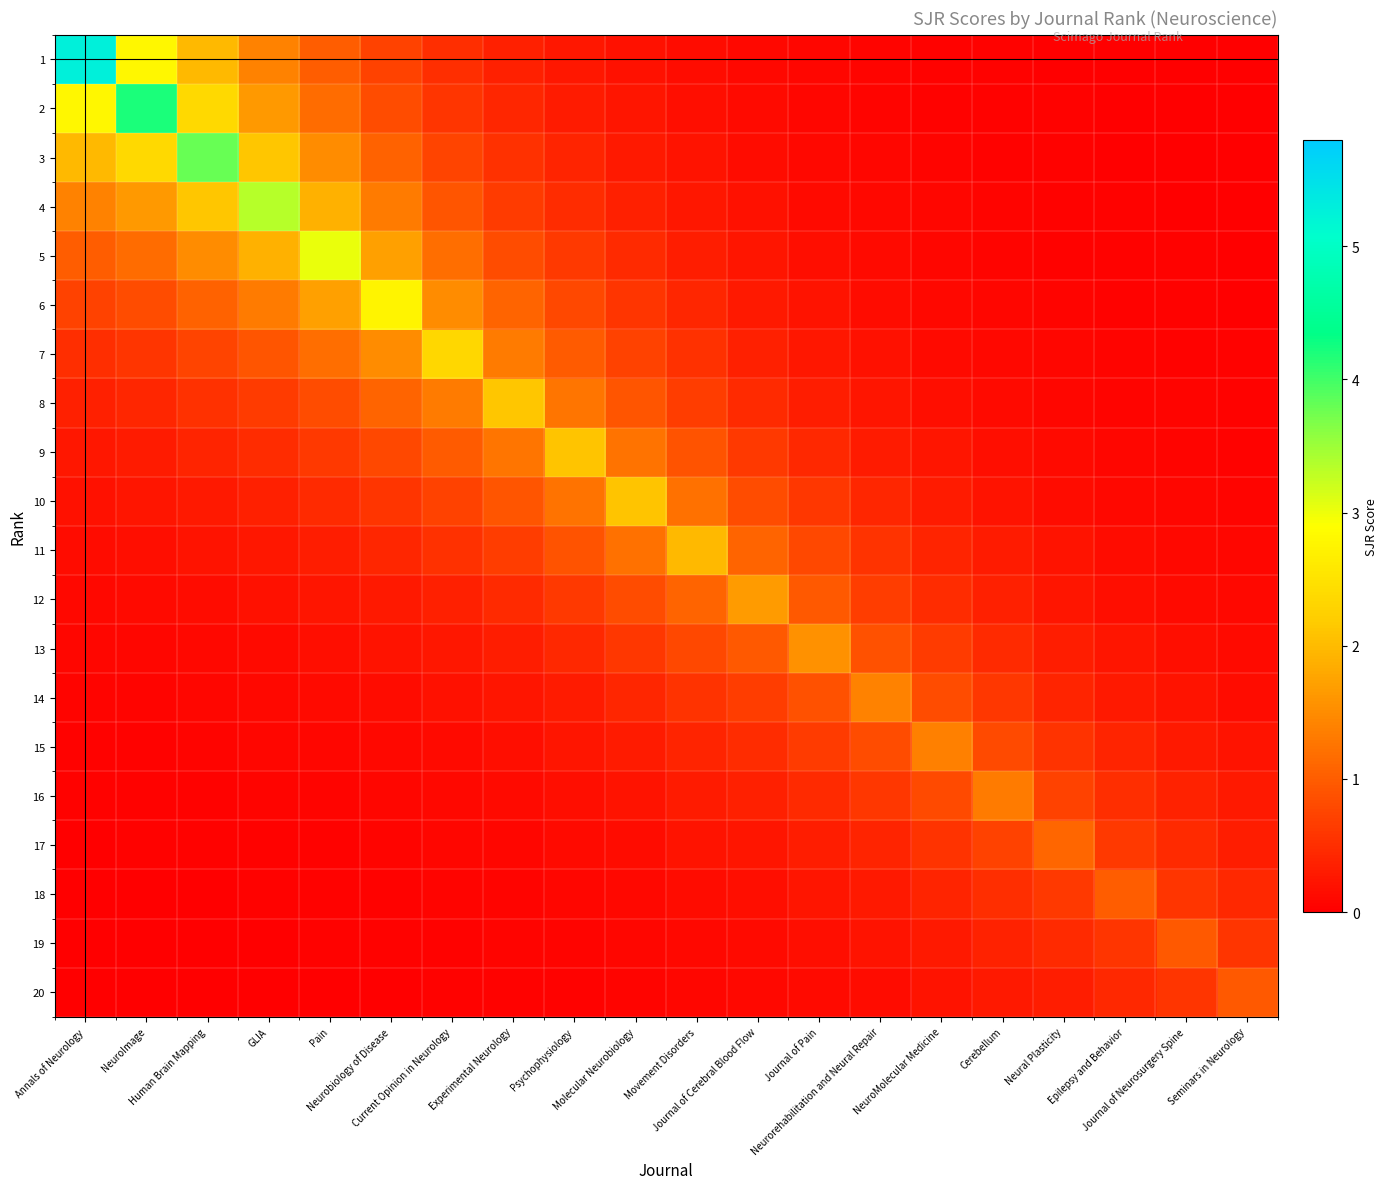

Reading left to right, list all the values displayed in this chart.

1: Annals of Neurology=5.3	NeuroImage=2.8	Human Brain Mapping=2.0	GLIA=1.4	Pain=1.0	Neurobiology of Disease=0.7	Current Opinion in Neurology=0.5	Experimental Neurology=0.4	Psychophysiology=0.3	Molecular Neurobiology=0.2	Movement Disorders=0.1	Journal of Cerebral Blood Flow=0.1	Journal of Pain=0.1	Neurorehabilitation and Neural Repair=0.1	NeuroMolecular Medicine=0.0	Cerebellum=0.0	Neural Plasticity=0.0	Epilepsy and Behavior=0.0	Journal of Neurosurgery Spine=0.0	Seminars in Neurology=0.0
2: Annals of Neurology=2.8	NeuroImage=4.2	Human Brain Mapping=2.4	GLIA=1.7	Pain=1.2	Neurobiology of Disease=0.8	Current Opinion in Neurology=0.6	Experimental Neurology=0.4	Psychophysiology=0.3	Molecular Neurobiology=0.2	Movement Disorders=0.2	Journal of Cerebral Blood Flow=0.1	Journal of Pain=0.1	Neurorehabilitation and Neural Repair=0.1	NeuroMolecular Medicine=0.0	Cerebellum=0.0	Neural Plasticity=0.0	Epilepsy and Behavior=0.0	Journal of Neurosurgery Spine=0.0	Seminars in Neurology=0.0
3: Annals of Neurology=2.0	NeuroImage=2.4	Human Brain Mapping=3.8	GLIA=2.1	Pain=1.5	Neurobiology of Disease=1.1	Current Opinion in Neurology=0.7	Experimental Neurology=0.5	Psychophysiology=0.4	Molecular Neurobiology=0.3	Movement Disorders=0.2	Journal of Cerebral Blood Flow=0.1	Journal of Pain=0.1	Neurorehabilitation and Neural Repair=0.1	NeuroMolecular Medicine=0.1	Cerebellum=0.0	Neural Plasticity=0.0	Epilepsy and Behavior=0.0	Journal of Neurosurgery Spine=0.0	Seminars in Neurology=0.0
4: Annals of Neurology=1.4	NeuroImage=1.7	Human Brain Mapping=2.1	GLIA=3.3	Pain=1.9	Neurobiology of Disease=1.3	Current Opinion in Neurology=0.9	Experimental Neurology=0.7	Psychophysiology=0.5	Molecular Neurobiology=0.4	Movement Disorders=0.3	Journal of Cerebral Blood Flow=0.2	Journal of Pain=0.1	Neurorehabilitation and Neural Repair=0.1	NeuroMolecular Medicine=0.1	Cerebellum=0.1	Neural Plasticity=0.0	Epilepsy and Behavior=0.0	Journal of Neurosurgery Spine=0.0	Seminars in Neurology=0.0
5: Annals of Neurology=1.0	NeuroImage=1.2	Human Brain Mapping=1.5	GLIA=1.9	Pain=3.0	Neurobiology of Disease=1.7	Current Opinion in Neurology=1.2	Experimental Neurology=0.8	Psychophysiology=0.6	Molecular Neurobiology=0.5	Movement Disorders=0.3	Journal of Cerebral Blood Flow=0.2	Journal of Pain=0.2	Neurorehabilitation and Neural Repair=0.1	NeuroMolecular Medicine=0.1	Cerebellum=0.1	Neural Plasticity=0.0	Epilepsy and Behavior=0.0	Journal of Neurosurgery Spine=0.0	Seminars in Neurology=0.0
6: Annals of Neurology=0.7	NeuroImage=0.8	Human Brain Mapping=1.1	GLIA=1.3	Pain=1.7	Neurobiology of Disease=2.7	Current Opinion in Neurology=1.5	Experimental Neurology=1.1	Psychophysiology=0.8	Molecular Neurobiology=0.6	Movement Disorders=0.4	Journal of Cerebral Blood Flow=0.3	Journal of Pain=0.2	Neurorehabilitation and Neural Repair=0.1	NeuroMolecular Medicine=0.1	Cerebellum=0.1	Neural Plasticity=0.1	Epilepsy and Behavior=0.0	Journal of Neurosurgery Spine=0.0	Seminars in Neurology=0.0
7: Annals of Neurology=0.5	NeuroImage=0.6	Human Brain Mapping=0.7	GLIA=0.9	Pain=1.2	Neurobiology of Disease=1.5	Current Opinion in Neurology=2.3	Experimental Neurology=1.3	Psychophysiology=1.0	Molecular Neurobiology=0.7	Movement Disorders=0.5	Journal of Cerebral Blood Flow=0.4	Journal of Pain=0.3	Neurorehabilitation and Neural Repair=0.2	NeuroMolecular Medicine=0.1	Cerebellum=0.1	Neural Plasticity=0.1	Epilepsy and Behavior=0.0	Journal of Neurosurgery Spine=0.0	Seminars in Neurology=0.0
8: Annals of Neurology=0.4	NeuroImage=0.4	Human Brain Mapping=0.5	GLIA=0.7	Pain=0.8	Neurobiology of Disease=1.1	Current Opinion in Neurology=1.3	Experimental Neurology=2.1	Psychophysiology=1.3	Molecular Neurobiology=0.9	Movement Disorders=0.7	Journal of Cerebral Blood Flow=0.5	Journal of Pain=0.3	Neurorehabilitation and Neural Repair=0.2	NeuroMolecular Medicine=0.2	Cerebellum=0.1	Neural Plasticity=0.1	Epilepsy and Behavior=0.1	Journal of Neurosurgery Spine=0.0	Seminars in Neurology=0.0
9: Annals of Neurology=0.3	NeuroImage=0.3	Human Brain Mapping=0.4	GLIA=0.5	Pain=0.6	Neurobiology of Disease=0.8	Current Opinion in Neurology=1.0	Experimental Neurology=1.3	Psychophysiology=2.1	Molecular Neurobiology=1.2	Movement Disorders=0.9	Journal of Cerebral Blood Flow=0.6	Journal of Pain=0.4	Neurorehabilitation and Neural Repair=0.3	NeuroMolecular Medicine=0.2	Cerebellum=0.2	Neural Plasticity=0.1	Epilepsy and Behavior=0.1	Journal of Neurosurgery Spine=0.1	Seminars in Neurology=0.0
10: Annals of Neurology=0.2	NeuroImage=0.2	Human Brain Mapping=0.3	GLIA=0.4	Pain=0.5	Neurobiology of Disease=0.6	Current Opinion in Neurology=0.7	Experimental Neurology=0.9	Psychophysiology=1.2	Molecular Neurobiology=2.1	Movement Disorders=1.2	Journal of Cerebral Blood Flow=0.8	Journal of Pain=0.6	Neurorehabilitation and Neural Repair=0.4	NeuroMolecular Medicine=0.3	Cerebellum=0.2	Neural Plasticity=0.2	Epilepsy and Behavior=0.1	Journal of Neurosurgery Spine=0.1	Seminars in Neurology=0.1
11: Annals of Neurology=0.1	NeuroImage=0.2	Human Brain Mapping=0.2	GLIA=0.3	Pain=0.3	Neurobiology of Disease=0.4	Current Opinion in Neurology=0.5	Experimental Neurology=0.7	Psychophysiology=0.9	Molecular Neurobiology=1.2	Movement Disorders=2.0	Journal of Cerebral Blood Flow=1.1	Journal of Pain=0.8	Neurorehabilitation and Neural Repair=0.5	NeuroMolecular Medicine=0.4	Cerebellum=0.3	Neural Plasticity=0.2	Epilepsy and Behavior=0.1	Journal of Neurosurgery Spine=0.1	Seminars in Neurology=0.1
12: Annals of Neurology=0.1	NeuroImage=0.1	Human Brain Mapping=0.1	GLIA=0.2	Pain=0.2	Neurobiology of Disease=0.3	Current Opinion in Neurology=0.4	Experimental Neurology=0.5	Psychophysiology=0.6	Molecular Neurobiology=0.8	Movement Disorders=1.1	Journal of Cerebral Blood Flow=1.7	Journal of Pain=1.0	Neurorehabilitation and Neural Repair=0.7	NeuroMolecular Medicine=0.5	Cerebellum=0.4	Neural Plasticity=0.2	Epilepsy and Behavior=0.2	Journal of Neurosurgery Spine=0.1	Seminars in Neurology=0.1
13: Annals of Neurology=0.1	NeuroImage=0.1	Human Brain Mapping=0.1	GLIA=0.1	Pain=0.2	Neurobiology of Disease=0.2	Current Opinion in Neurology=0.3	Experimental Neurology=0.3	Psychophysiology=0.4	Molecular Neurobiology=0.6	Movement Disorders=0.8	Journal of Cerebral Blood Flow=1.0	Journal of Pain=1.5	Neurorehabilitation and Neural Repair=0.9	NeuroMolecular Medicine=0.6	Cerebellum=0.5	Neural Plasticity=0.3	Epilepsy and Behavior=0.2	Journal of Neurosurgery Spine=0.2	Seminars in Neurology=0.1
14: Annals of Neurology=0.1	NeuroImage=0.1	Human Brain Mapping=0.1	GLIA=0.1	Pain=0.1	Neurobiology of Disease=0.1	Current Opinion in Neurology=0.2	Experimental Neurology=0.2	Psychophysiology=0.3	Molecular Neurobiology=0.4	Movement Disorders=0.5	Journal of Cerebral Blood Flow=0.7	Journal of Pain=0.9	Neurorehabilitation and Neural Repair=1.4	NeuroMolecular Medicine=0.8	Cerebellum=0.6	Neural Plasticity=0.4	Epilepsy and Behavior=0.3	Journal of Neurosurgery Spine=0.2	Seminars in Neurology=0.2
15: Annals of Neurology=0.0	NeuroImage=0.0	Human Brain Mapping=0.1	GLIA=0.1	Pain=0.1	Neurobiology of Disease=0.1	Current Opinion in Neurology=0.1	Experimental Neurology=0.2	Psychophysiology=0.2	Molecular Neurobiology=0.3	Movement Disorders=0.4	Journal of Cerebral Blood Flow=0.5	Journal of Pain=0.6	Neurorehabilitation and Neural Repair=0.8	NeuroMolecular Medicine=1.4	Cerebellum=0.8	Neural Plasticity=0.5	Epilepsy and Behavior=0.4	Journal of Neurosurgery Spine=0.3	Seminars in Neurology=0.2
16: Annals of Neurology=0.0	NeuroImage=0.0	Human Brain Mapping=0.0	GLIA=0.1	Pain=0.1	Neurobiology of Disease=0.1	Current Opinion in Neurology=0.1	Experimental Neurology=0.1	Psychophysiology=0.2	Molecular Neurobiology=0.2	Movement Disorders=0.3	Journal of Cerebral Blood Flow=0.4	Journal of Pain=0.5	Neurorehabilitation and Neural Repair=0.6	NeuroMolecular Medicine=0.8	Cerebellum=1.3	Neural Plasticity=0.7	Epilepsy and Behavior=0.5	Journal of Neurosurgery Spine=0.4	Seminars in Neurology=0.3
17: Annals of Neurology=0.0	NeuroImage=0.0	Human Brain Mapping=0.0	GLIA=0.0	Pain=0.0	Neurobiology of Disease=0.1	Current Opinion in Neurology=0.1	Experimental Neurology=0.1	Psychophysiology=0.1	Molecular Neurobiology=0.2	Movement Disorders=0.2	Journal of Cerebral Blood Flow=0.2	Journal of Pain=0.3	Neurorehabilitation and Neural Repair=0.4	NeuroMolecular Medicine=0.5	Cerebellum=0.7	Neural Plasticity=1.1	Epilepsy and Behavior=0.6	Journal of Neurosurgery Spine=0.5	Seminars in Neurology=0.3
18: Annals of Neurology=0.0	NeuroImage=0.0	Human Brain Mapping=0.0	GLIA=0.0	Pain=0.0	Neurobiology of Disease=0.0	Current Opinion in Neurology=0.0	Experimental Neurology=0.1	Psychophysiology=0.1	Molecular Neurobiology=0.1	Movement Disorders=0.1	Journal of Cerebral Blood Flow=0.2	Journal of Pain=0.2	Neurorehabilitation and Neural Repair=0.3	NeuroMolecular Medicine=0.4	Cerebellum=0.5	Neural Plasticity=0.6	Epilepsy and Behavior=1.0	Journal of Neurosurgery Spine=0.6	Seminars in Neurology=0.4
19: Annals of Neurology=0.0	NeuroImage=0.0	Human Brain Mapping=0.0	GLIA=0.0	Pain=0.0	Neurobiology of Disease=0.0	Current Opinion in Neurology=0.0	Experimental Neurology=0.0	Psychophysiology=0.1	Molecular Neurobiology=0.1	Movement Disorders=0.1	Journal of Cerebral Blood Flow=0.1	Journal of Pain=0.2	Neurorehabilitation and Neural Repair=0.2	NeuroMolecular Medicine=0.3	Cerebellum=0.4	Neural Plasticity=0.5	Epilepsy and Behavior=0.6	Journal of Neurosurgery Spine=1.0	Seminars in Neurology=0.6
20: Annals of Neurology=0.0	NeuroImage=0.0	Human Brain Mapping=0.0	GLIA=0.0	Pain=0.0	Neurobiology of Disease=0.0	Current Opinion in Neurology=0.0	Experimental Neurology=0.0	Psychophysiology=0.0	Molecular Neurobiology=0.1	Movement Disorders=0.1	Journal of Cerebral Blood Flow=0.1	Journal of Pain=0.1	Neurorehabilitation and Neural Repair=0.2	NeuroMolecular Medicine=0.2	Cerebellum=0.3	Neural Plasticity=0.3	Epilepsy and Behavior=0.4	Journal of Neurosurgery Spine=0.6	Seminars in Neurology=1.0